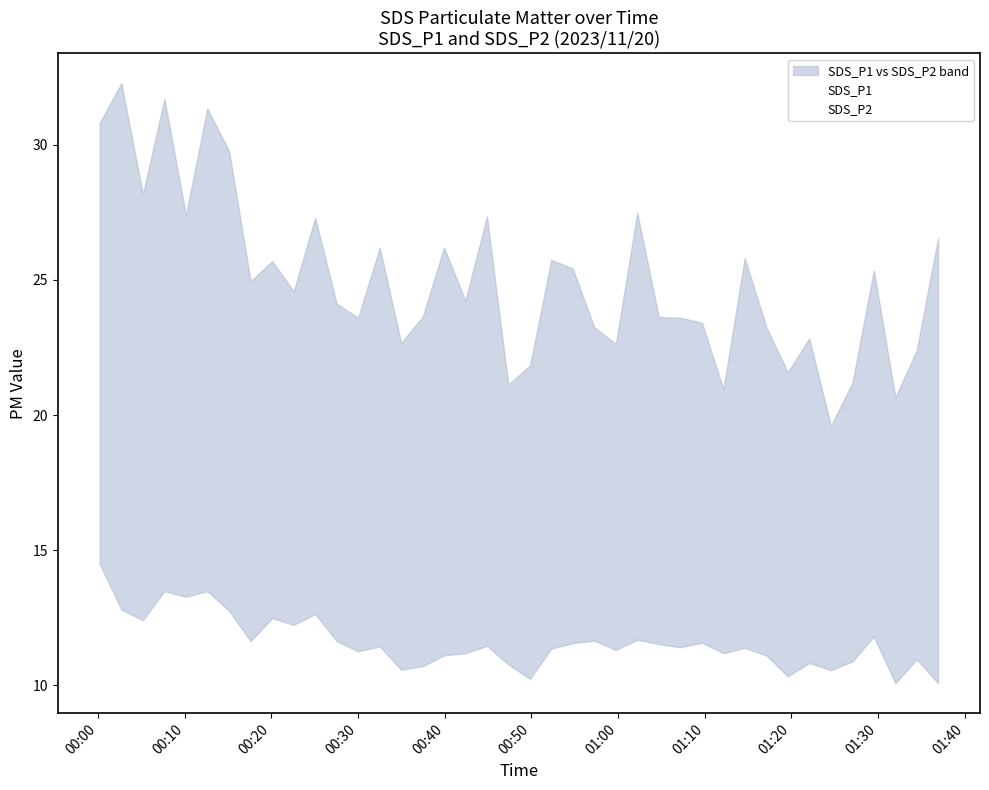

True or false: SDS_P2 and SDS_P1 cross at least once.

False